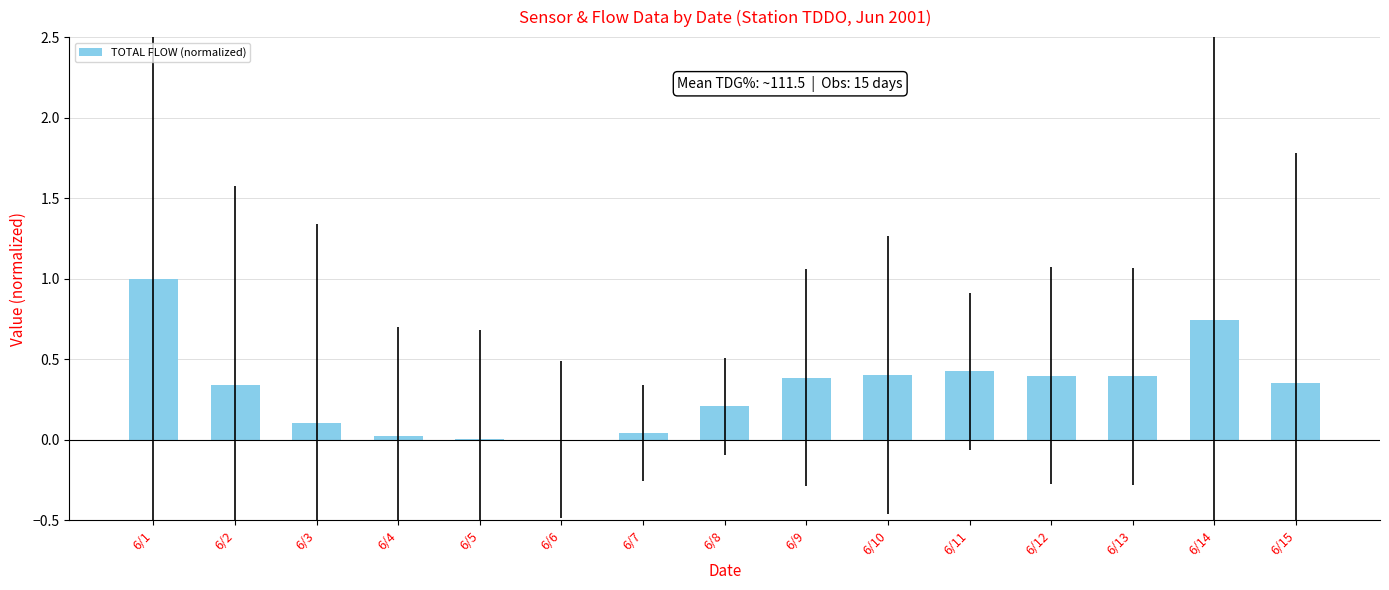

Are the bars horizontal?

No